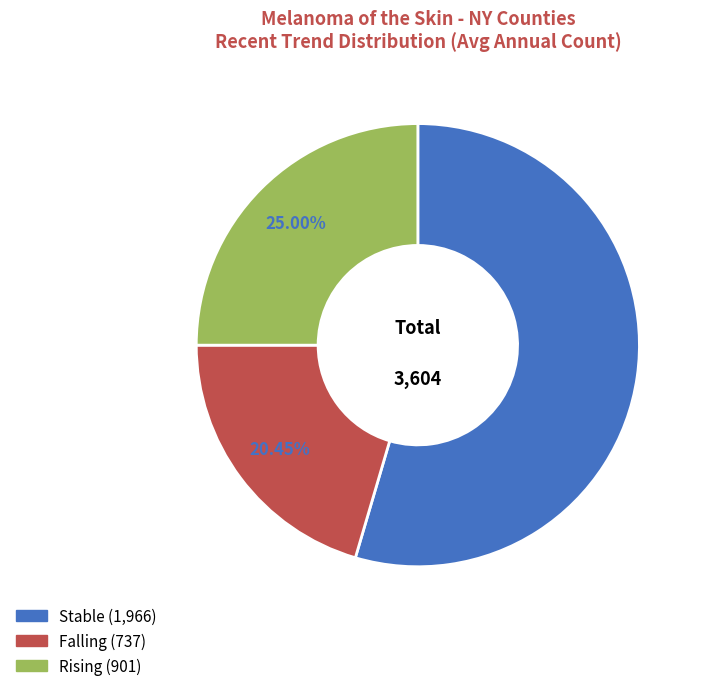

To the nearest percent, what is the average slice percentage?

33%